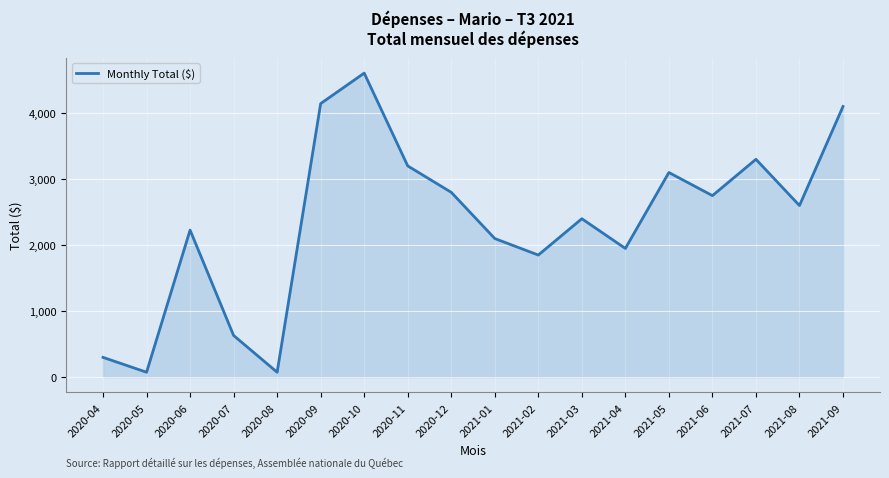

Reading right to left, what are all the values shown in this chart?

2021-09=4100.0	2021-08=2600.0	2021-07=3300.0	2021-06=2750.0	2021-05=3100.0	2021-04=1950.0	2021-03=2400.0	2021-02=1850.0	2021-01=2100.0	2020-12=2800.0	2020-11=3200.0	2020-10=4605.7	2020-09=4144.0	2020-08=75.0	2020-07=631.7	2020-06=2228.0	2020-05=75.0	2020-04=300.0